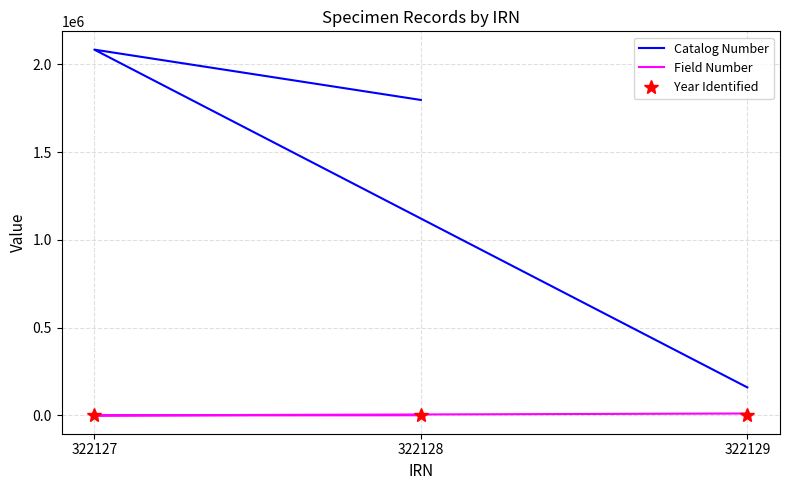

The value of Year Identified at 322127 is 2003. True or false?

True